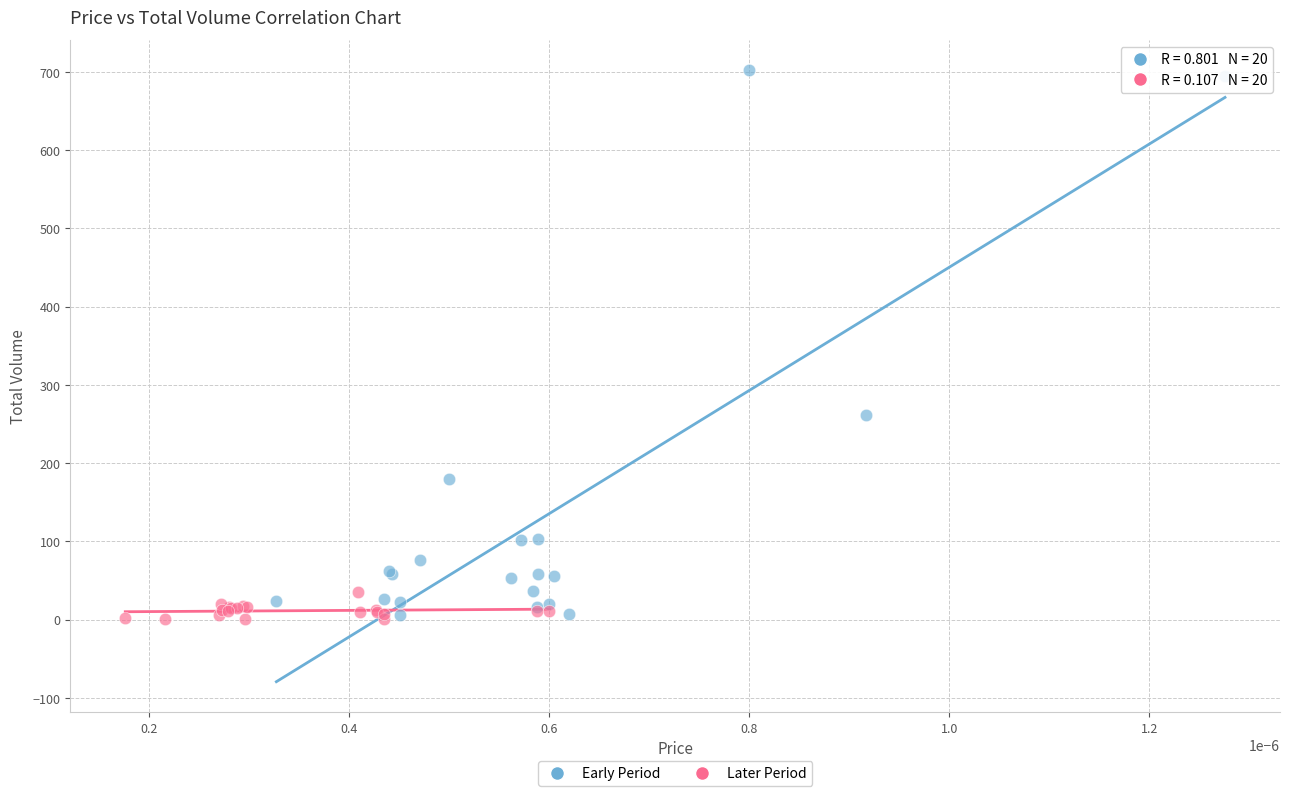

Which series reaches the maximum Y coordinate?

Early Period